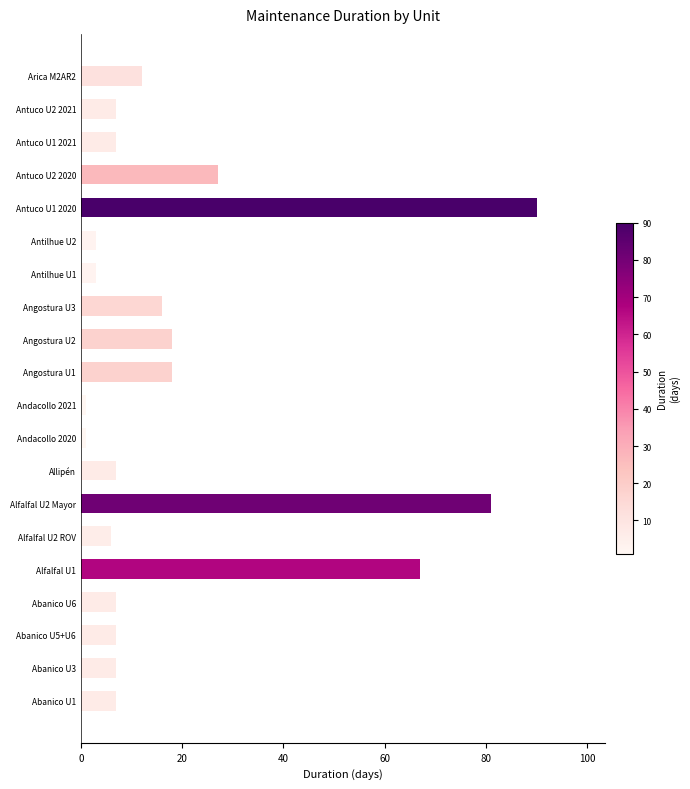

What is the ratio of the value at Angostura U1 to the value at Antuco U2 2021?

2.6